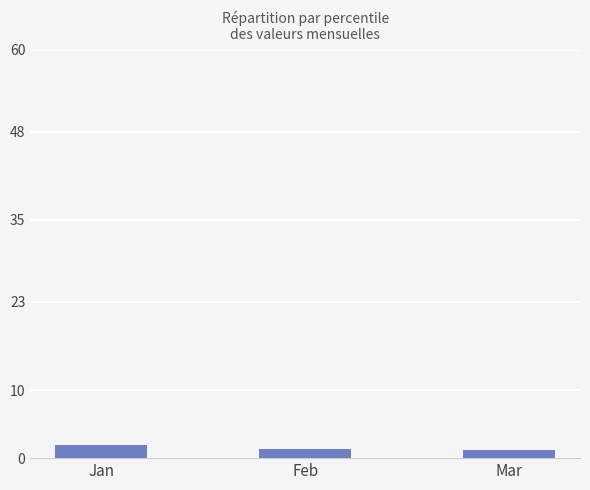

What is the approximate value at Jan?

2.0